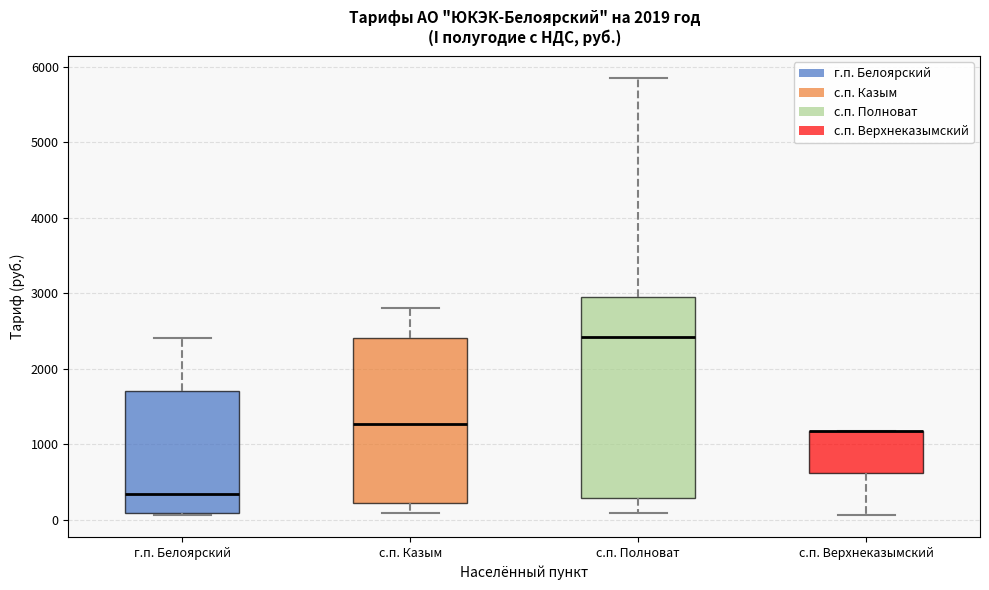

Reading left to right, read every box against the y-axis: the position of its median line, the range the box covers, and the ends of its whiskers. The values are not printed on the chart, so give them approximately, as read against the axis.

г.п. Белоярский: median 300, box 100 to 1700, whiskers 100 (just below the box's lower edge) to 2400
с.п. Казым: median 1300, box 200 to 2400, whiskers 100 to 2800
с.п. Полноват: median 2400, box 300 to 3000, whiskers 100 to 5800
с.п. Верхнеказымский: median 1200 (drawn on the box's upper edge), box 600 to 1200, whiskers 100 to 1200